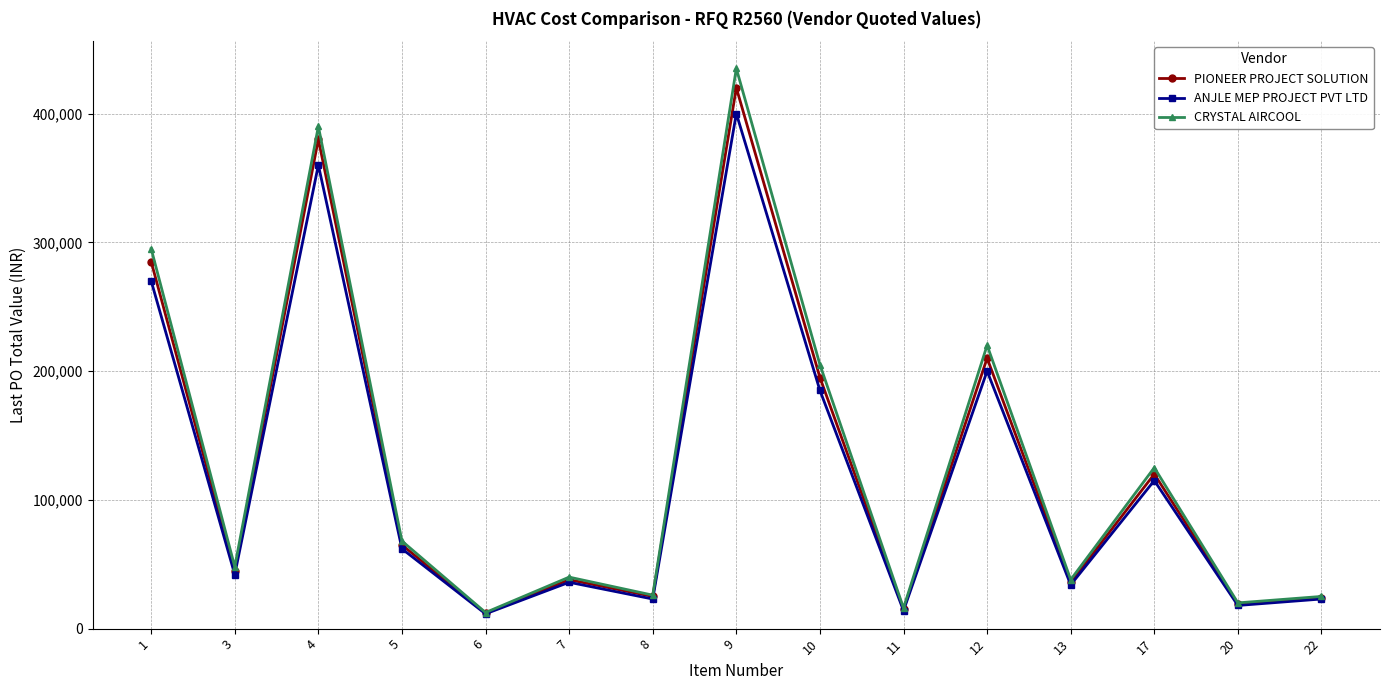

The value of CRYSTAL AIRCOOL at 17 is 125000. True or false?

True